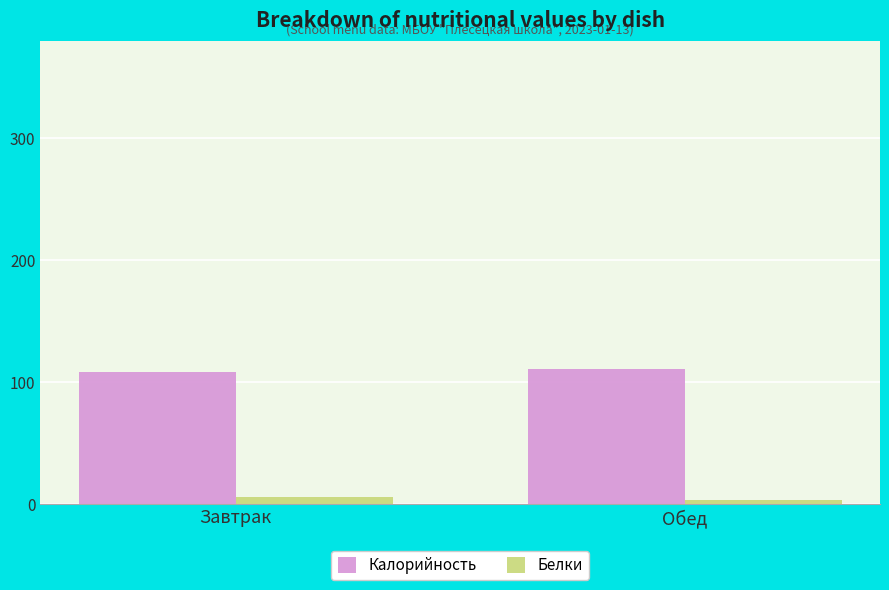

List the series in order of their peak value, highest first.

Калорийность, Белки